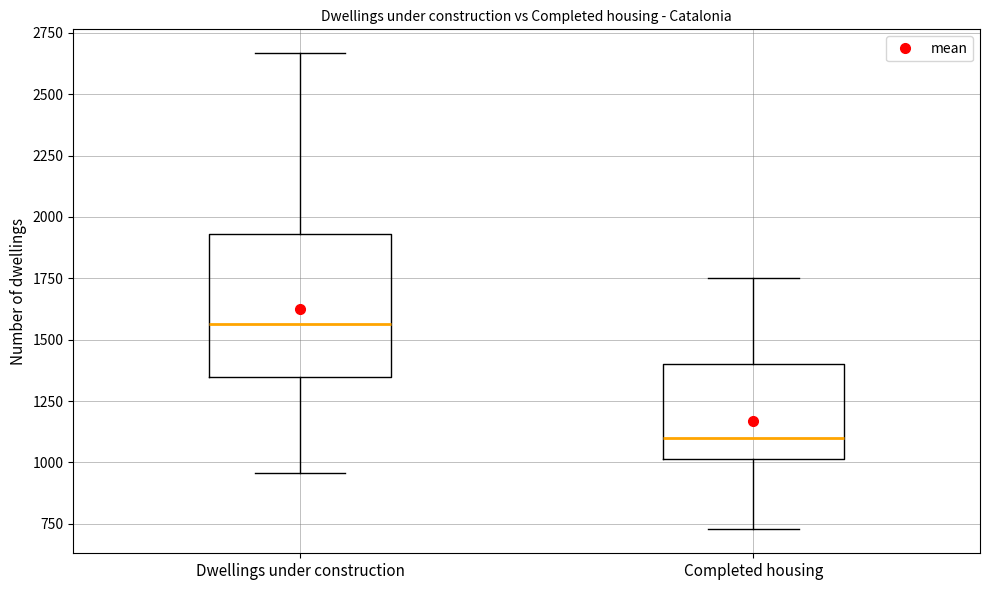

Reading left to right, read every box against the y-axis: the position of its median line, the range the box covers, and the ends of its whiskers. The values are not printed on the chart, so give them approximately, as read against the axis.

Dwellings under construction: median 1550, box 1350 to 1950, whiskers 950 to 2650
Completed housing: median 1100, box 1000 to 1400, whiskers 750 to 1750